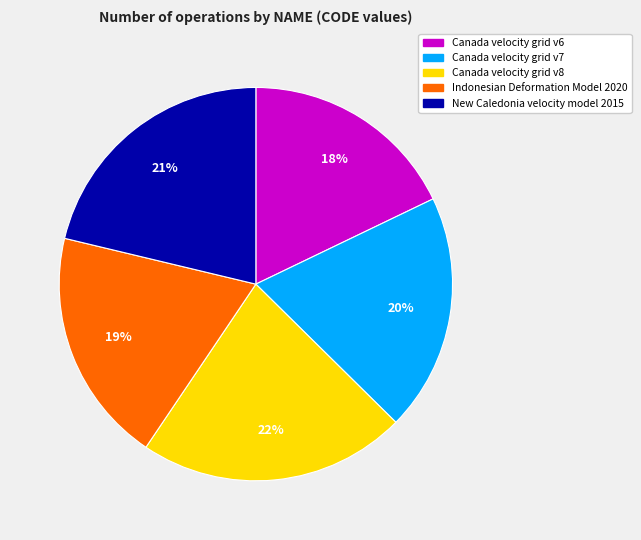

To the nearest percent, what portion does New Caledonia velocity model 2015 represent?

21%